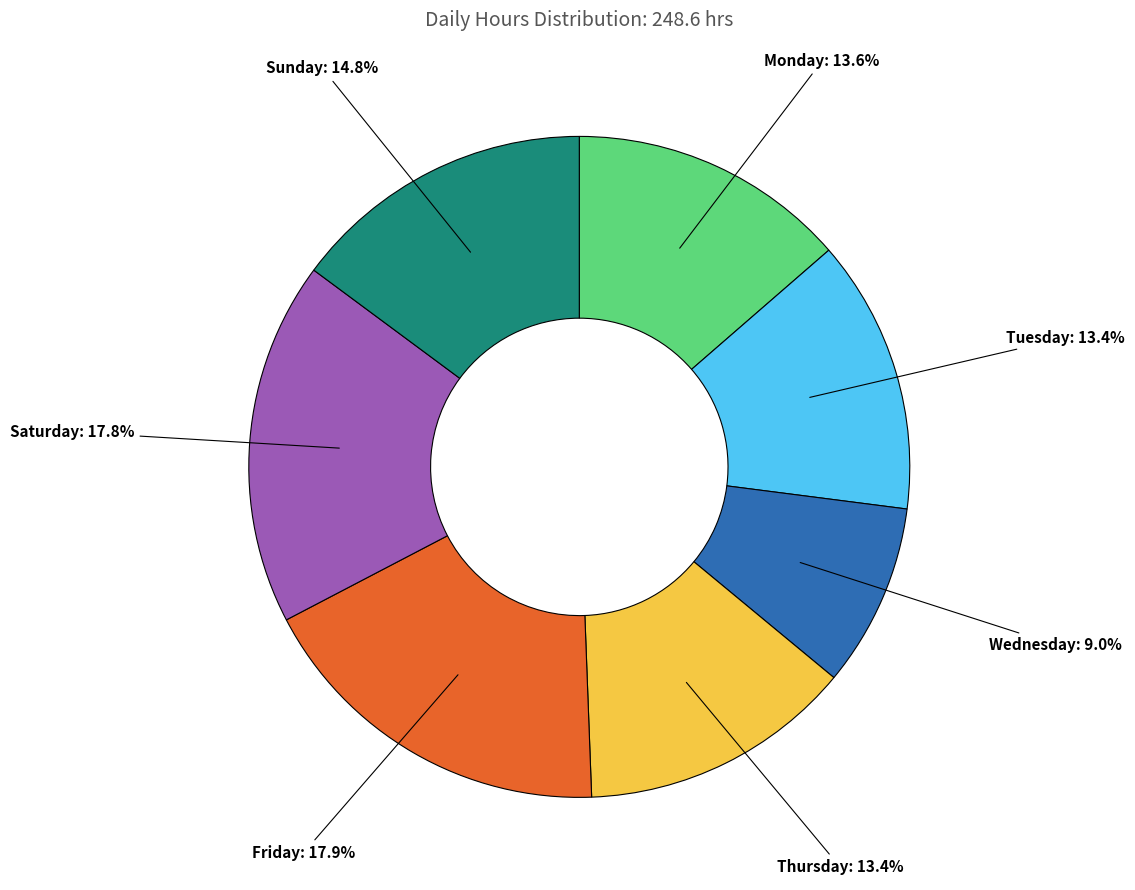

Which category has the smallest portion of the pie?

Wednesday